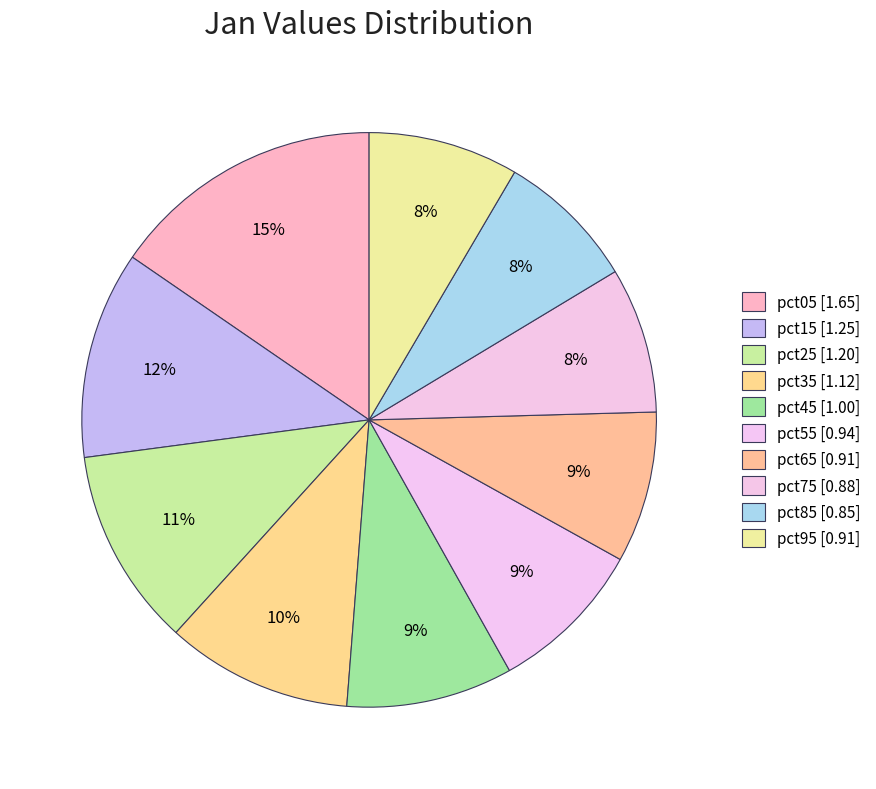

Is pct15 the majority of the pie?

No